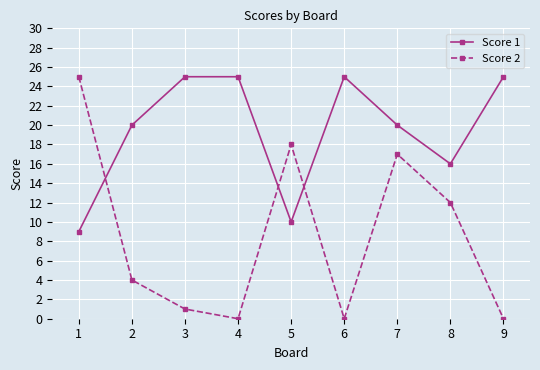

Reading left to right, what are all the values shown in this chart?

Score 1: 1=9	2=20	3=25	4=25	5=10	6=25	7=20	8=16	9=25
Score 2: 1=25	2=4	3=1	4=0	5=18	6=0	7=17	8=12	9=0